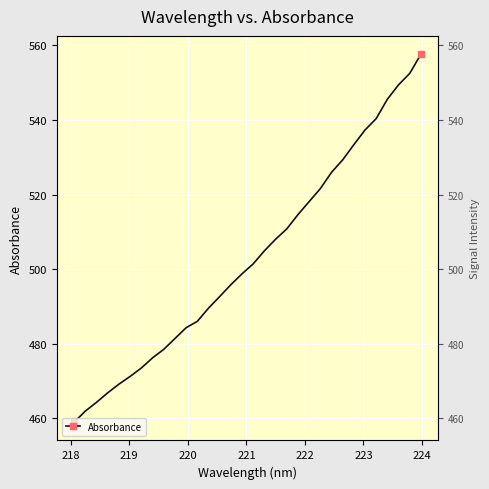

How many series are shown in this chart?

1